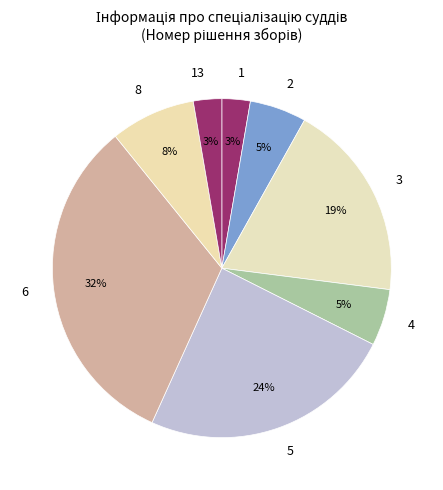

Do 1 and 2 together represent more than half of the pie?

No